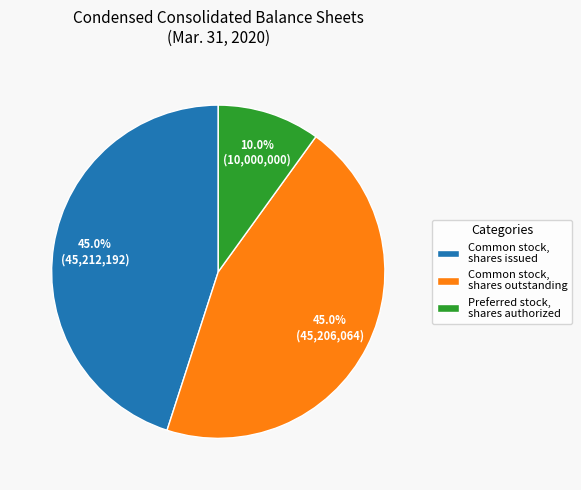

True or false: Preferred stock, shares authorized accounts for 24% of the total.

False